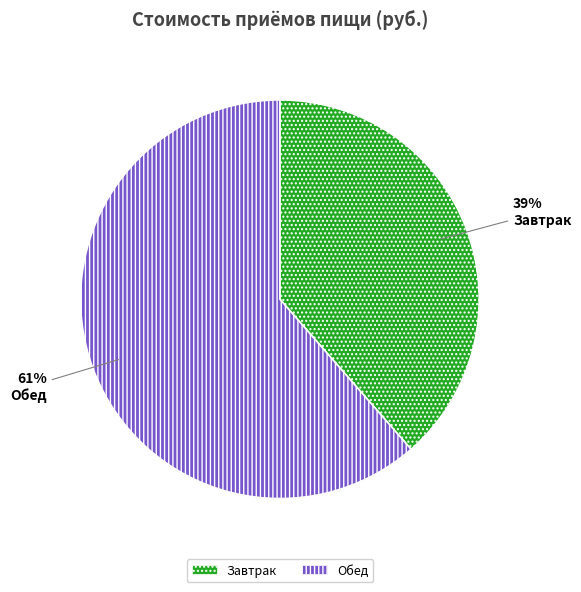

Which category has the biggest portion of the pie?

Обед